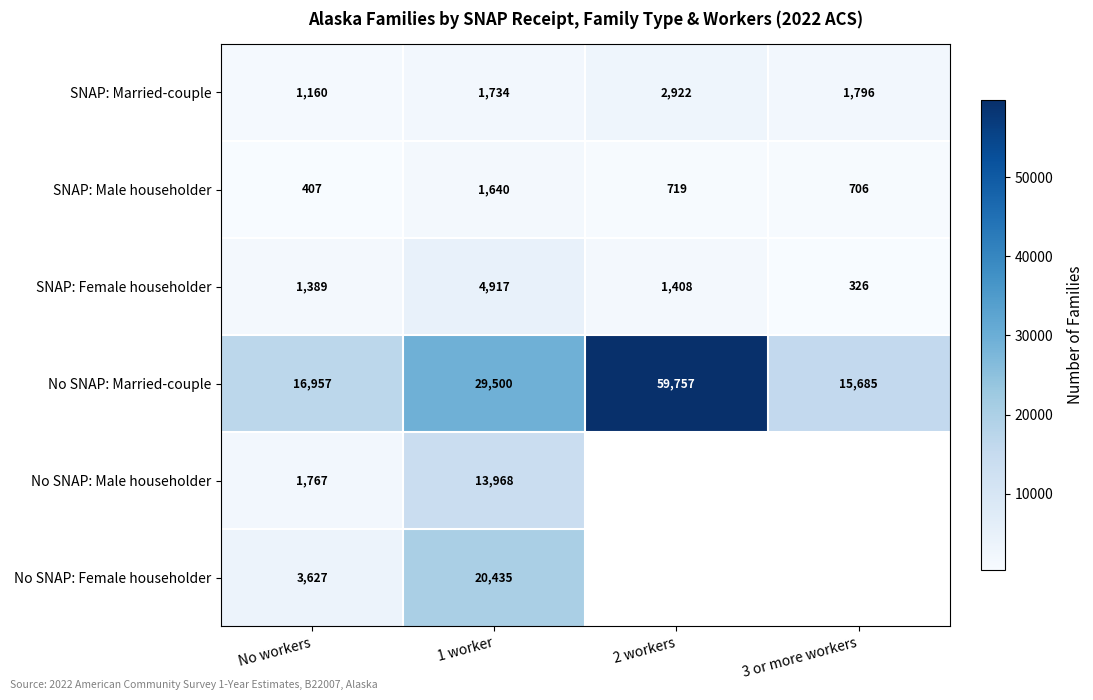

List the labels in order of SNAP: Male householder value, smallest first.

No workers, 3 or more workers, 2 workers, 1 worker